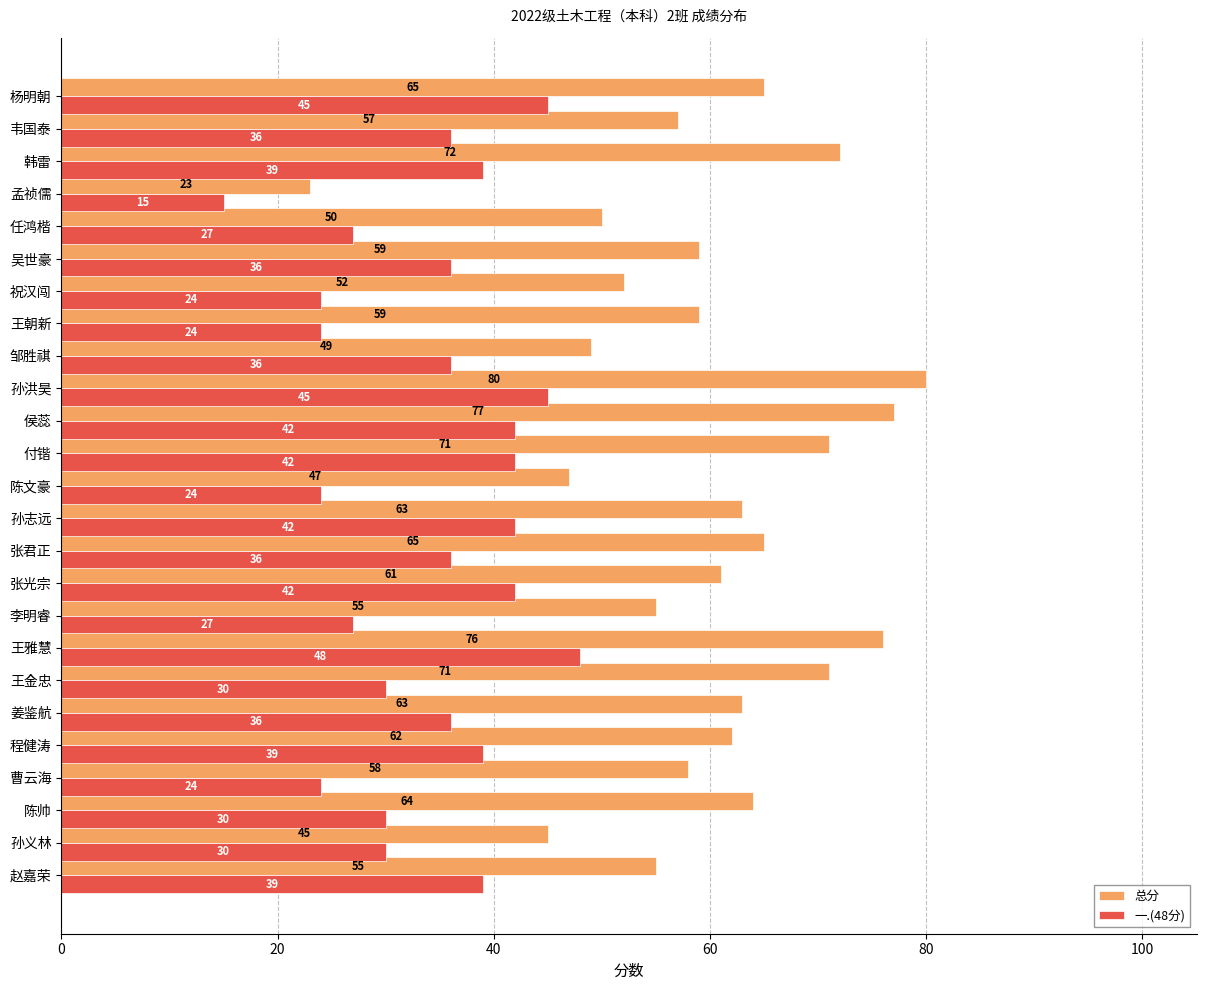

What is the total value across all series at 曹云海?

82